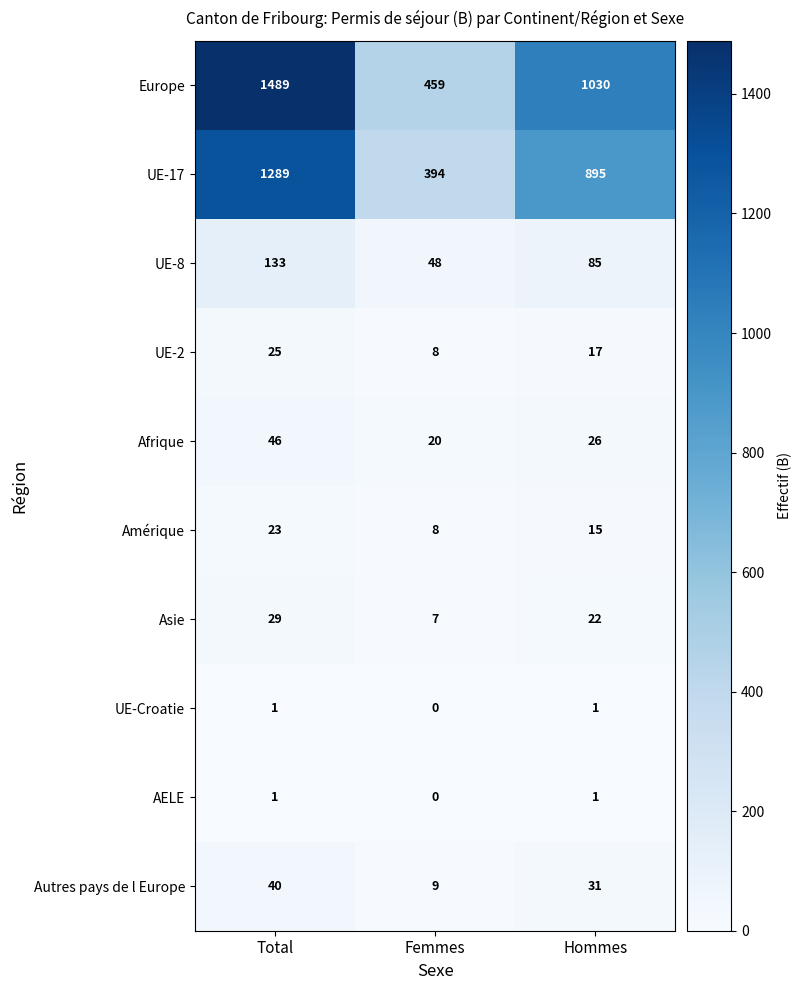

What is the average value of the UE-8 series?

89